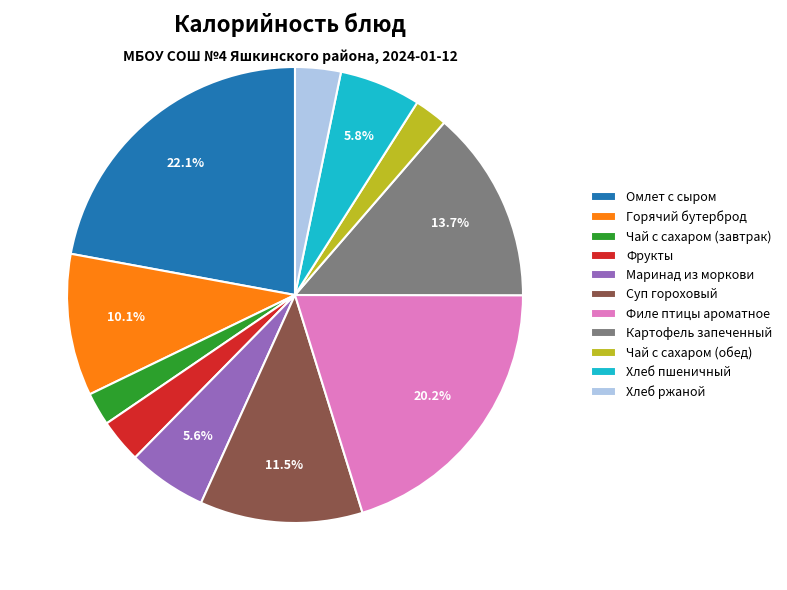

Which category has the biggest portion of the pie?

Омлет с сыром